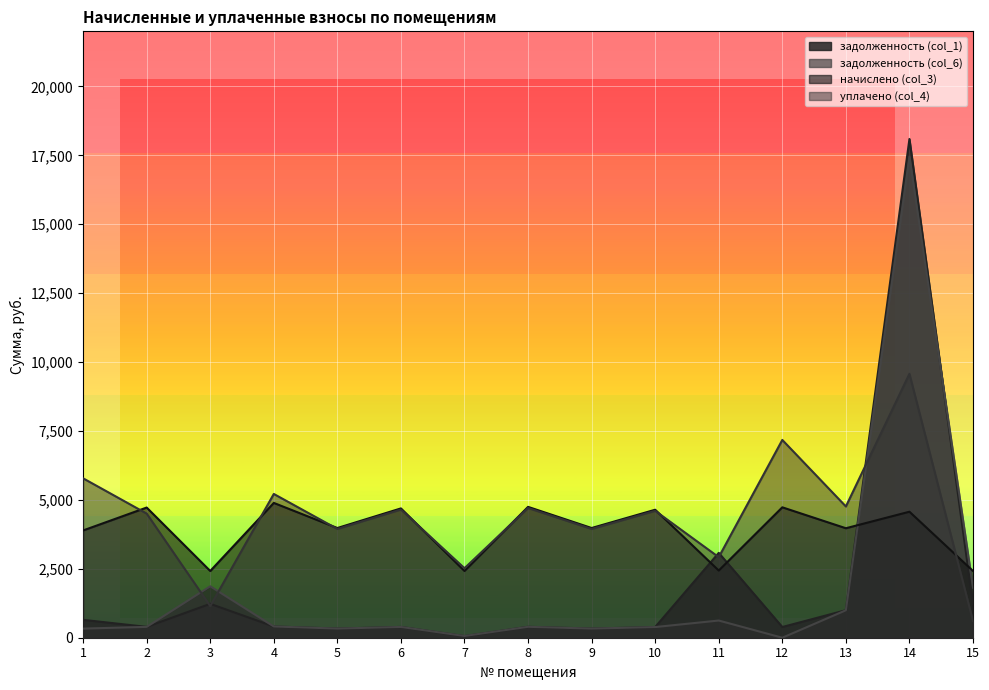

How many interior local peaks does the задолженность (col_6) series have?

5